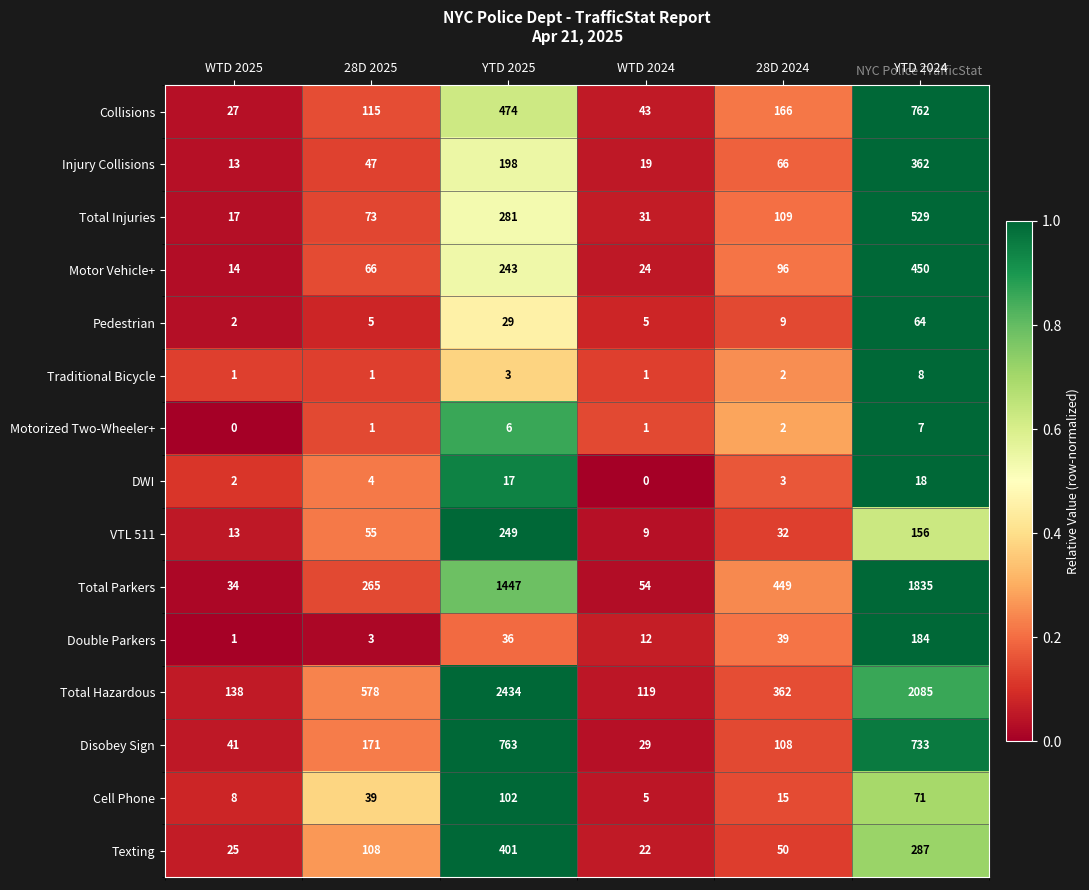

The value of Texting at YTD 2025 is 401. True or false?

True